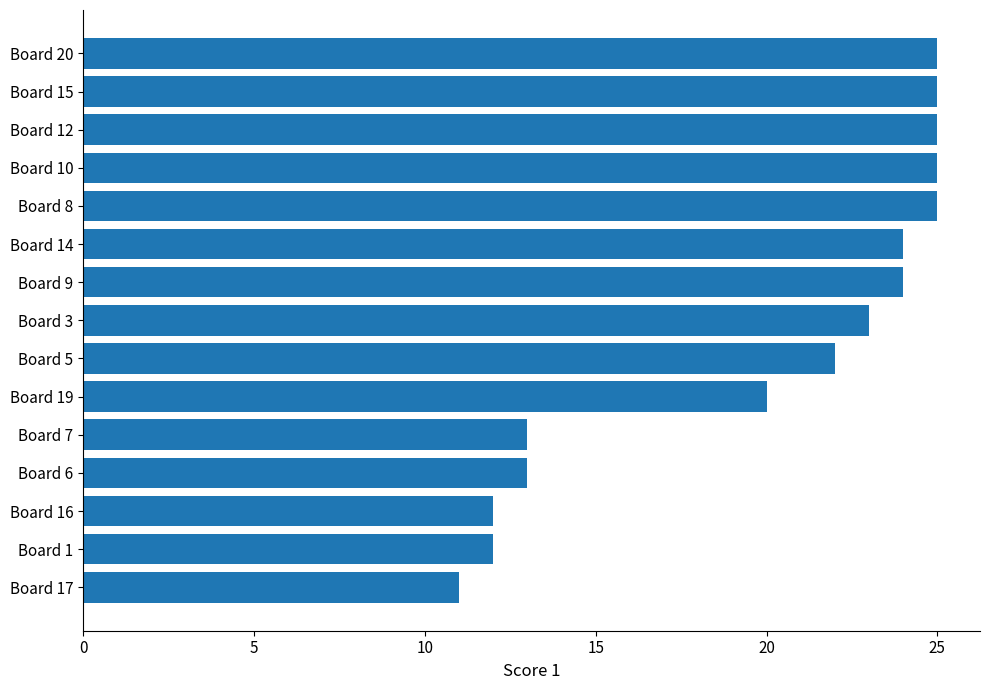

What is the greatest value displayed?

25